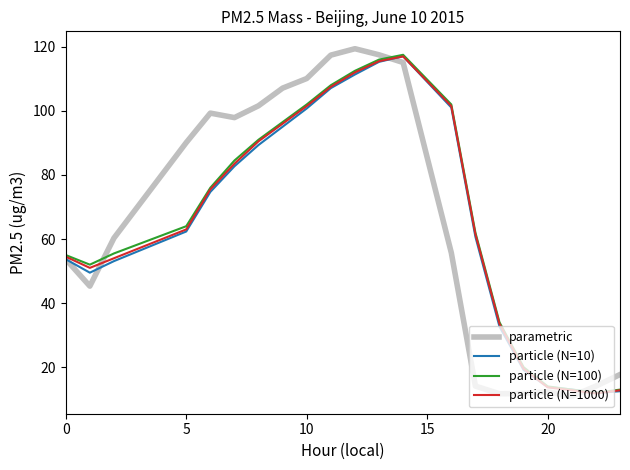

What is the minimum value for particle (N=100)?

12.0